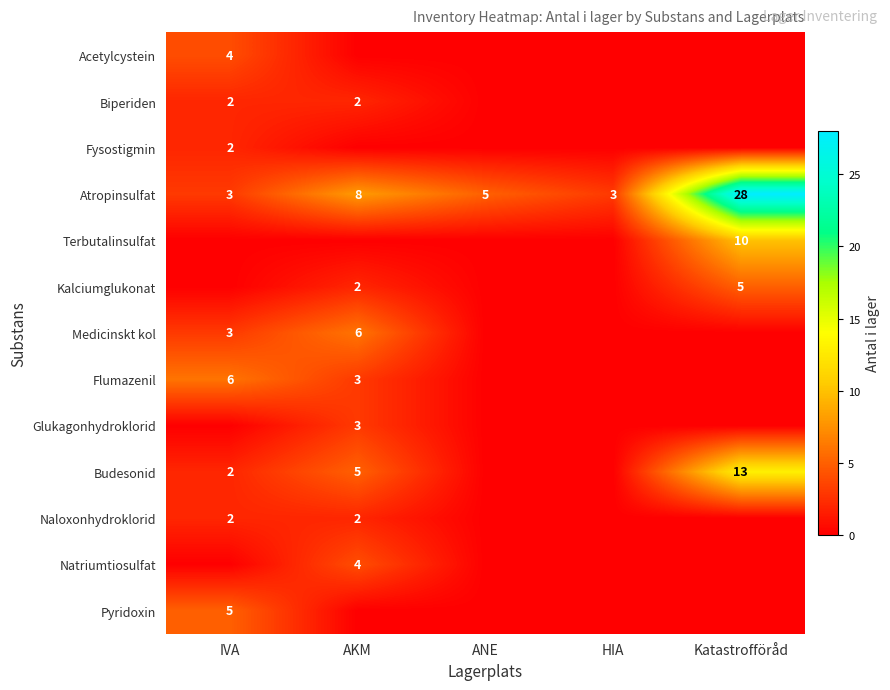

Is the value of Atropinsulfat at AKM greater than the value of Budesonid at AKM?

Yes